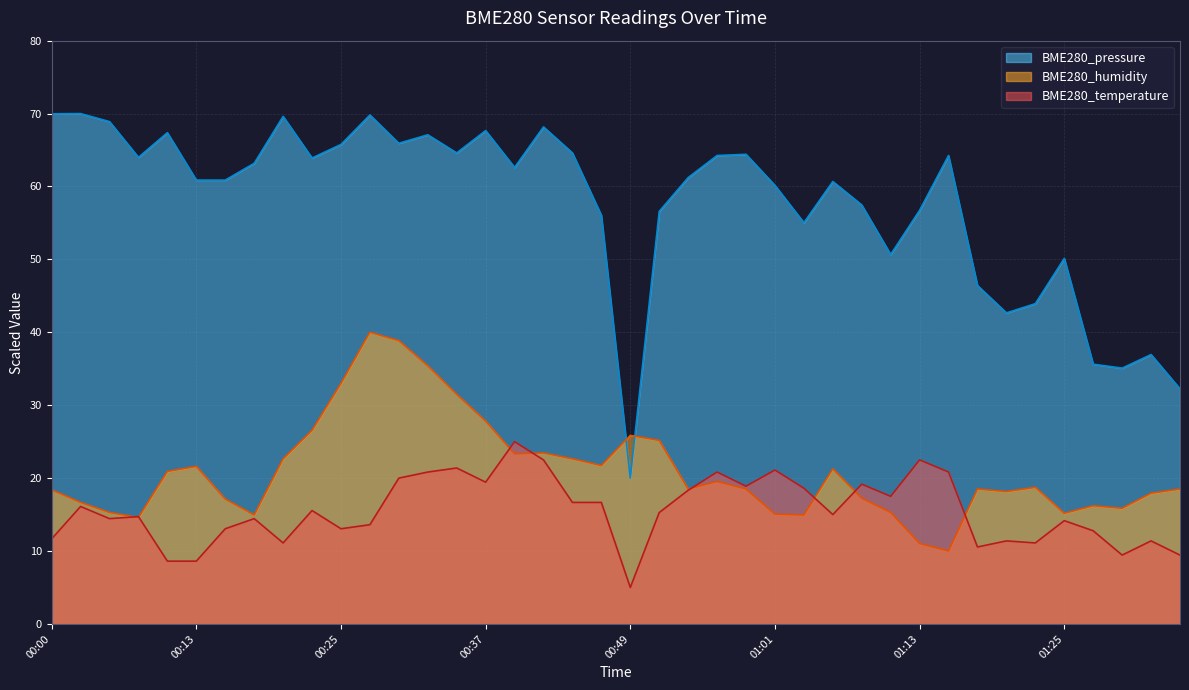

What is the difference between the highest and lowest values at 01:23?

32.8